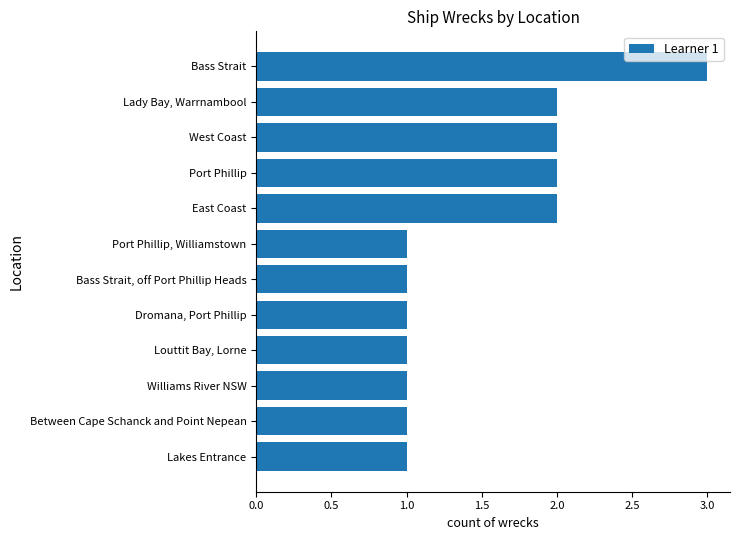

What is the change in value from Williams River NSW to Bass Strait?

+2